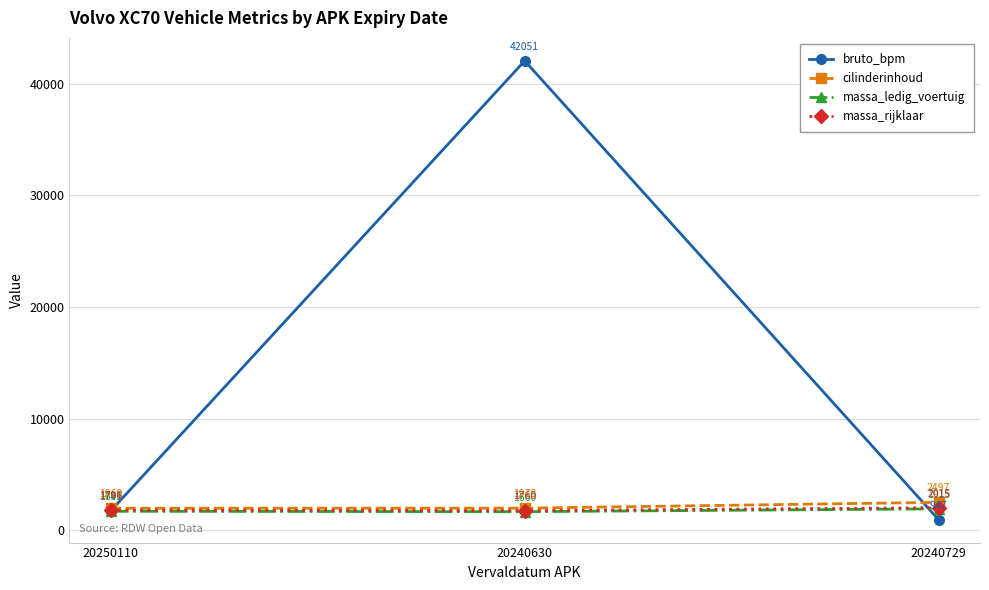

Is the value of bruto_bpm at 20250110 greater than the value of cilinderinhoud at 20250110?

No